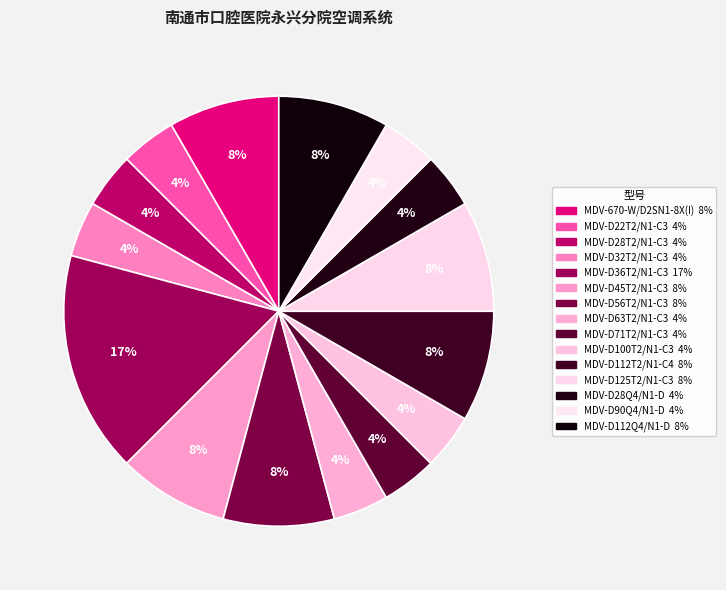

Between MDV-D90Q4/N1-D and MDV-D112T2/N1-C4, which is larger?

MDV-D112T2/N1-C4